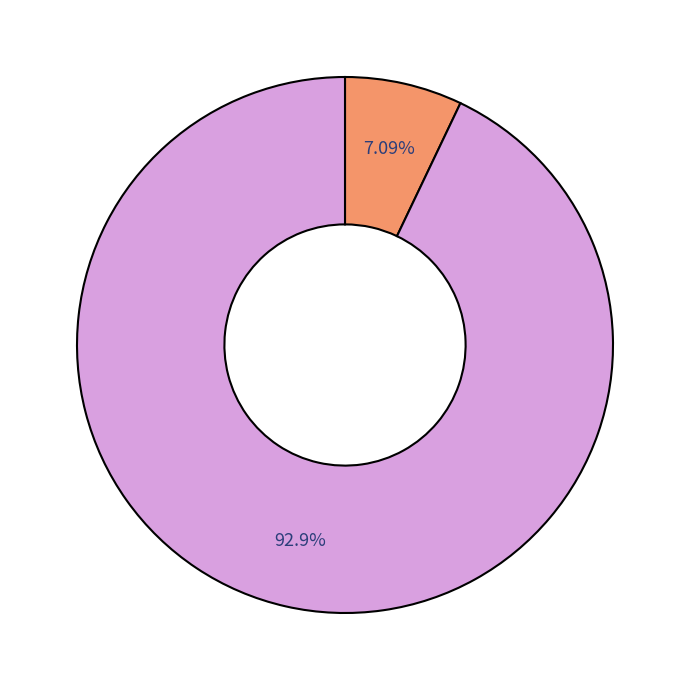

Is there a majority slice in this chart?

Yes